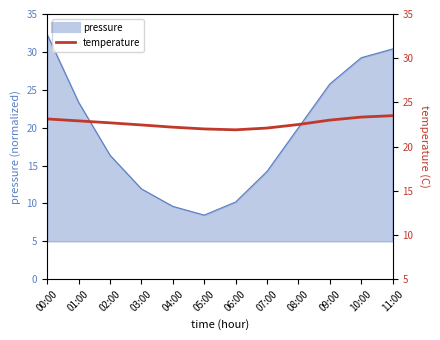

What is the sum of the values at 09:00 and 02:00?

45.7